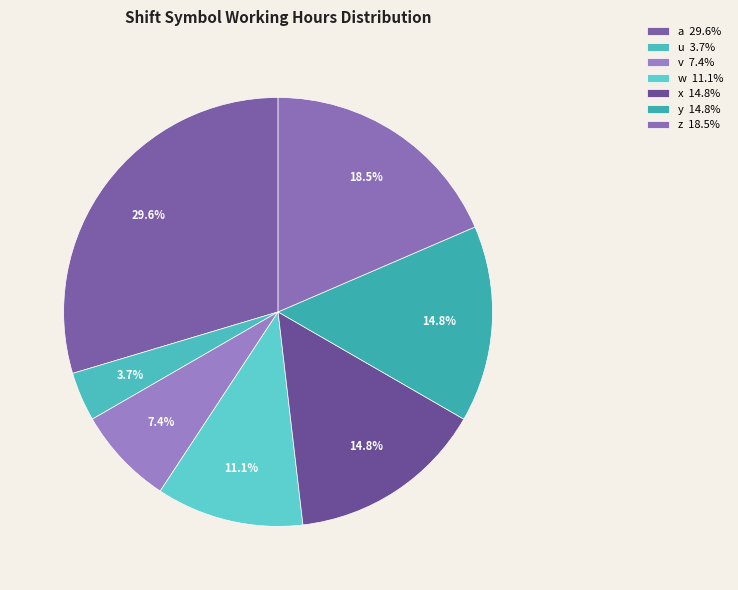

How many slices are in this pie chart?

7